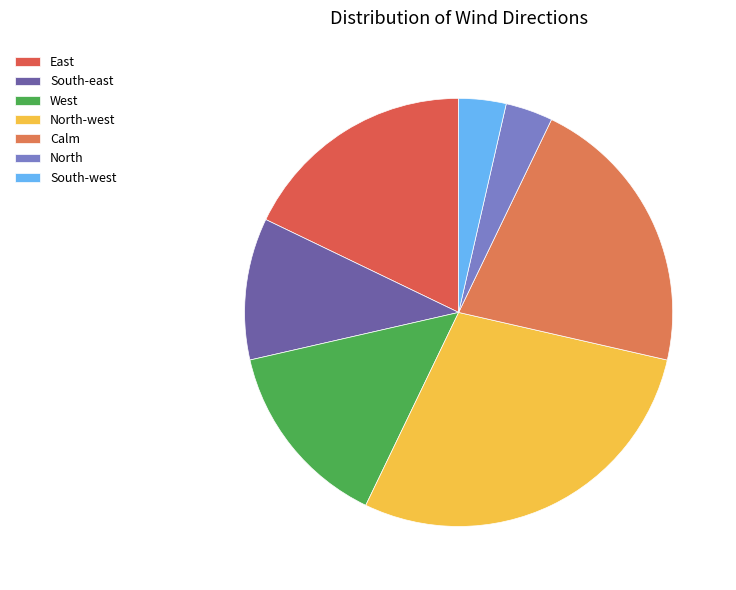

To the nearest percent, what is the combined percentage of Calm and South-east?

32%